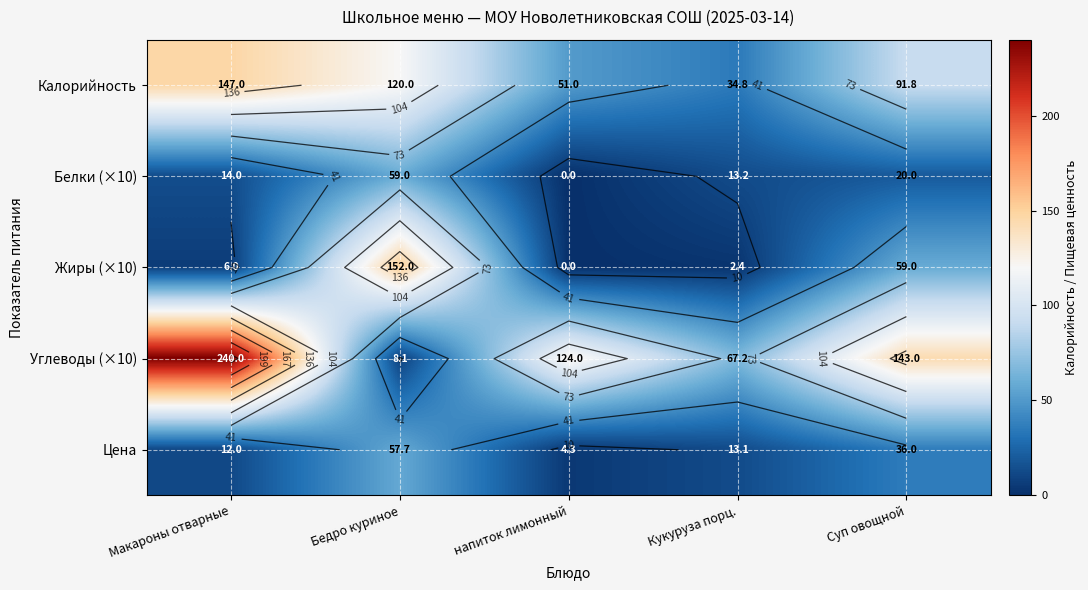

What is the total value across all series at Кукуруза порц.?

130.7